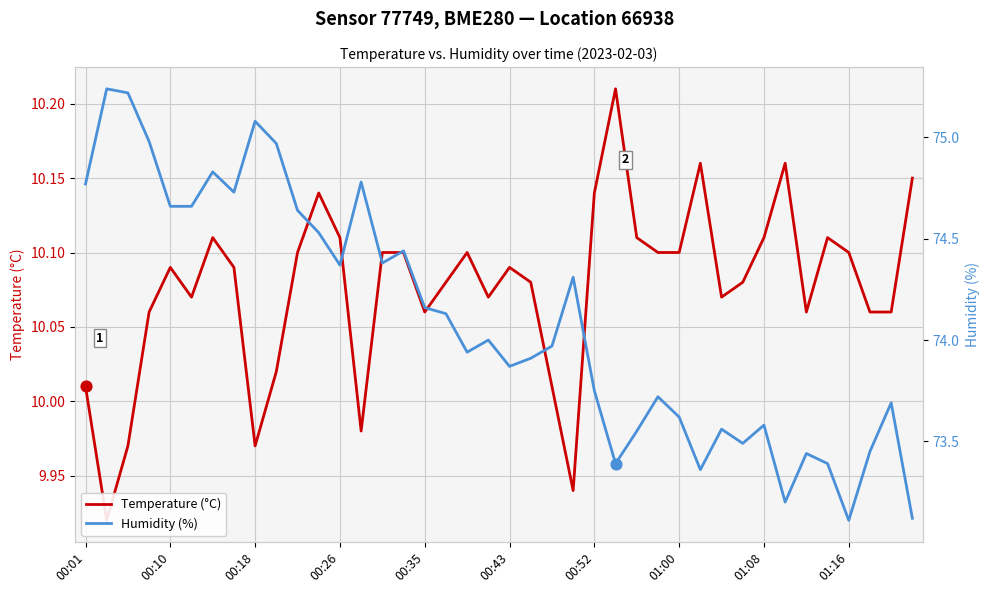

Is the value of Temperature (°C) at 00:43 greater than the value of Humidity (%) at 18?

No